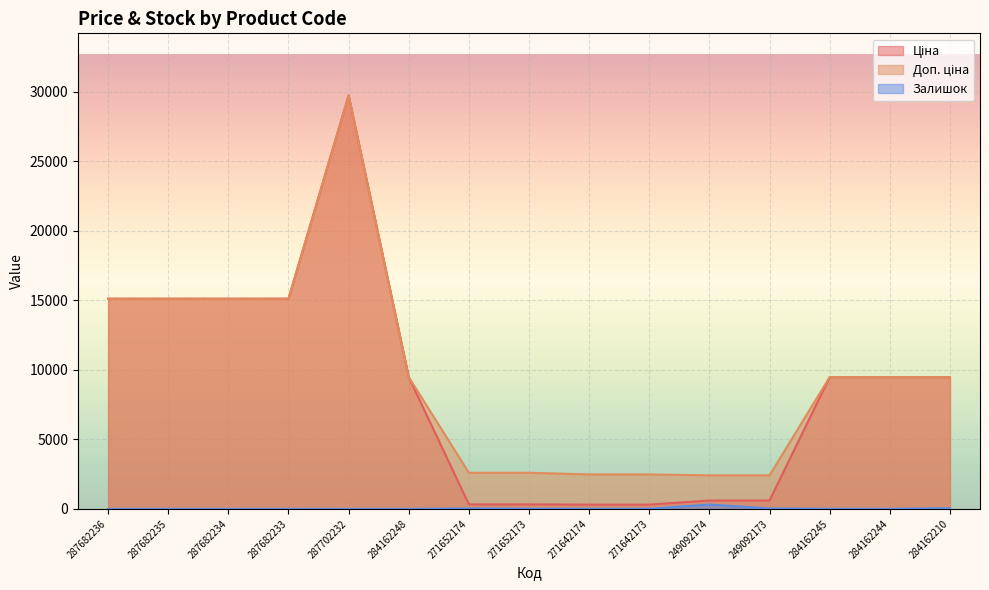

What is the approximate value of Залишок at 284162245?

8.0